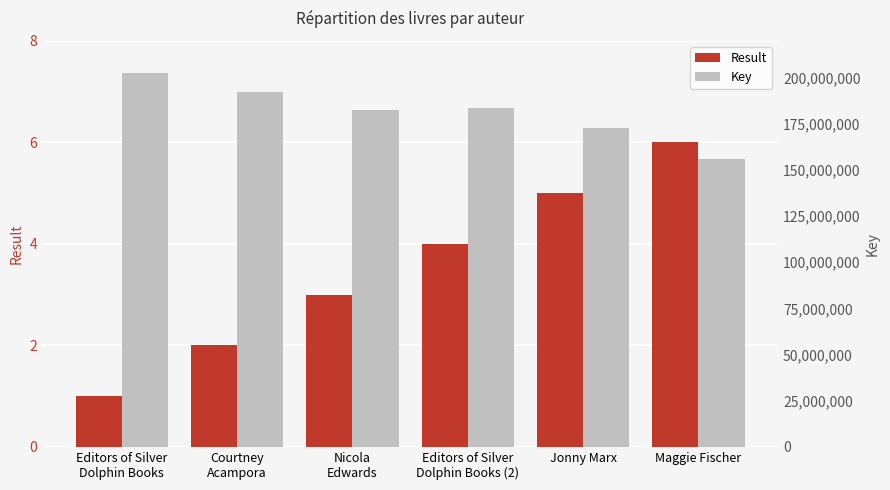

What are all the series names shown in the legend?

Result, Key